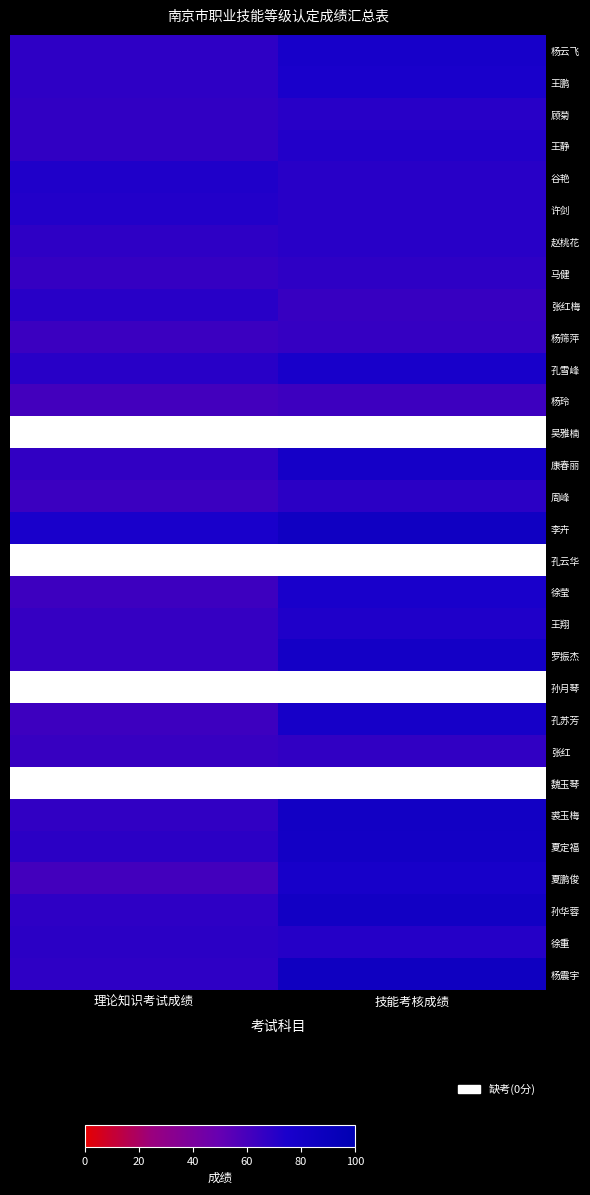

Rank the series by their maximum value, from lowest to highest.

杨玲, 杨筛萍, 张红, 马健, 周峰, 顾菊, 赵桃花, 张红梅, 徐重, 王静, 许剑, 谷艳, 王翔, 王鹏, 孔雪峰, 杨云飞, 吴雅楠, 徐莹, 夏鹏俊, 孔苏芳, 康春丽, 罗振杰, 李卉, 孔云华, 孙月琴, 魏玉琴, 夏定福, 裘玉梅, 孙华蓉, 杨震宇